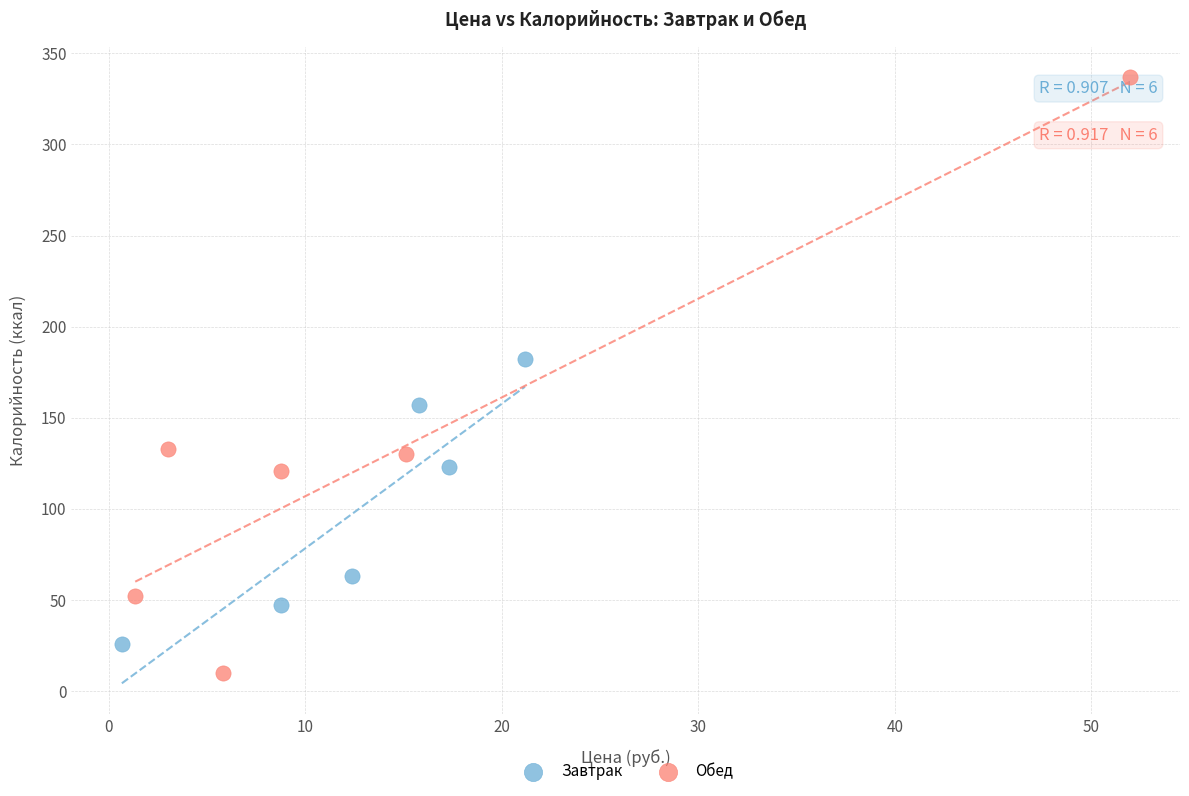

Which series contains the lowest Y value?

Обед